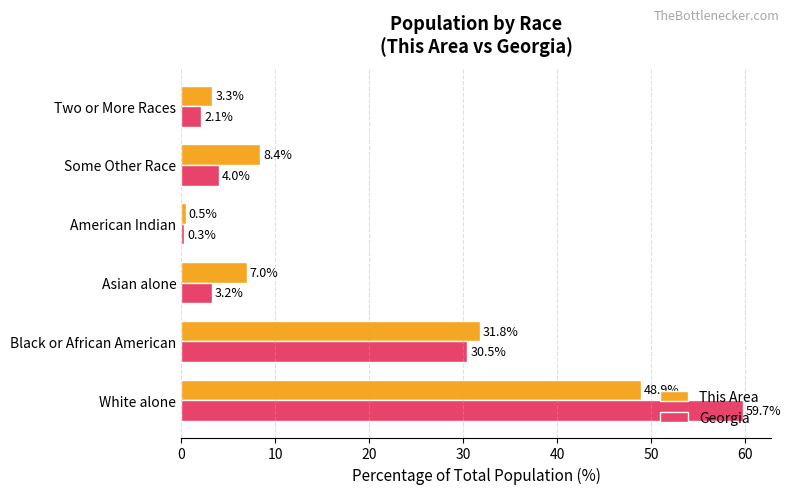

Which series has the largest total across all categories?

This Area